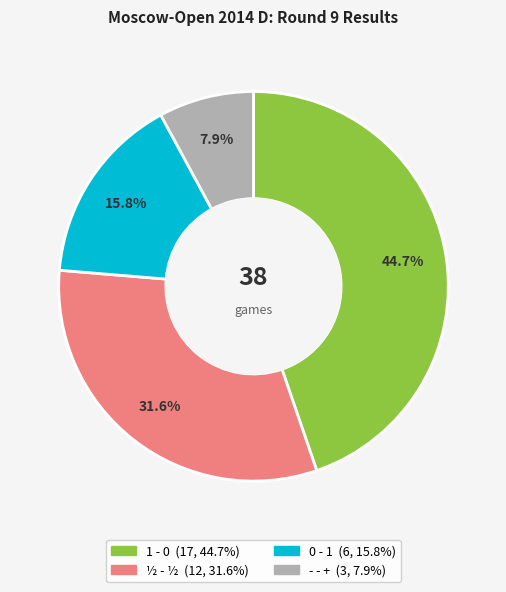

Which category has the smallest portion of the pie?

- - +